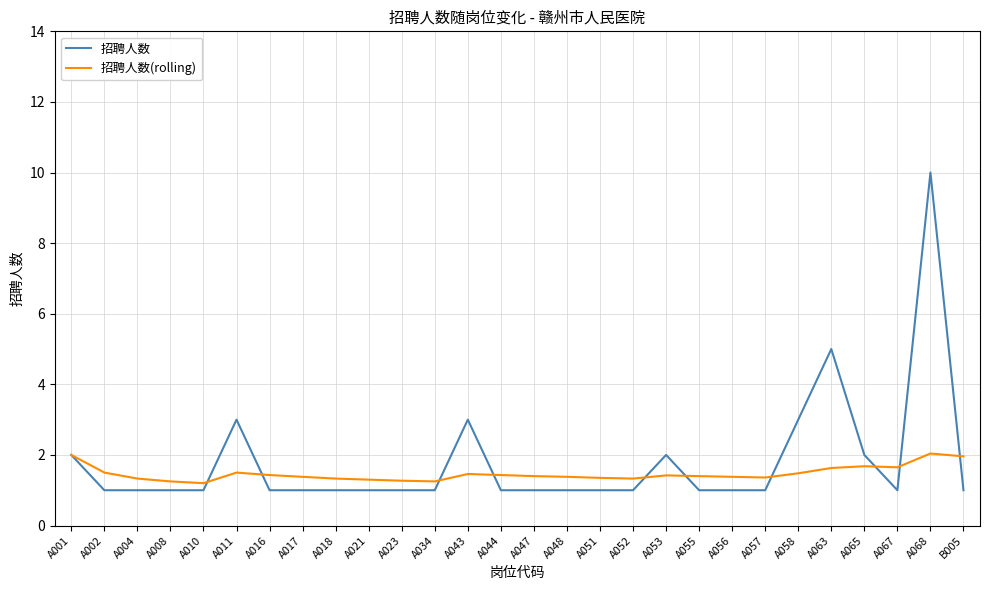

What is the sum of all 招聘人数(rolling) values?

41.1